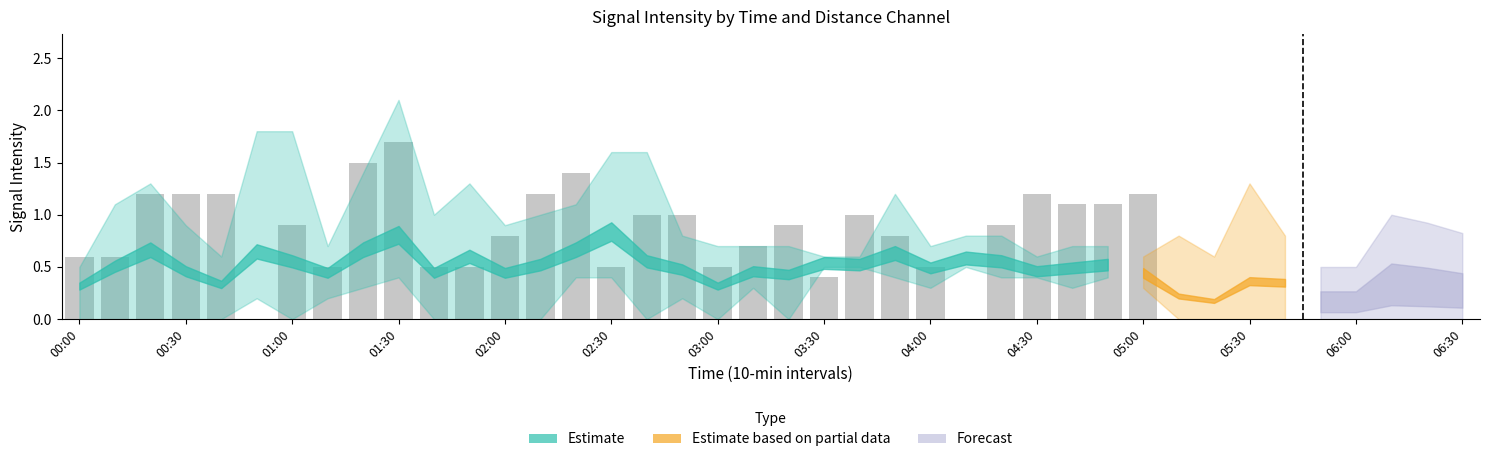

What is the label of the 21st bar from the left?

2009/04/25 03:20